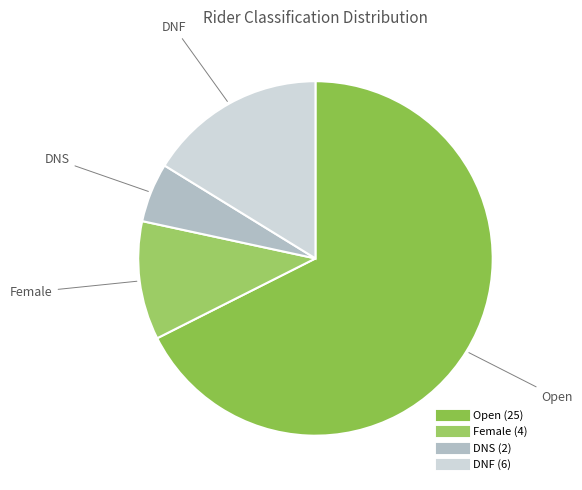

Does Open represent more than half of the total?

Yes